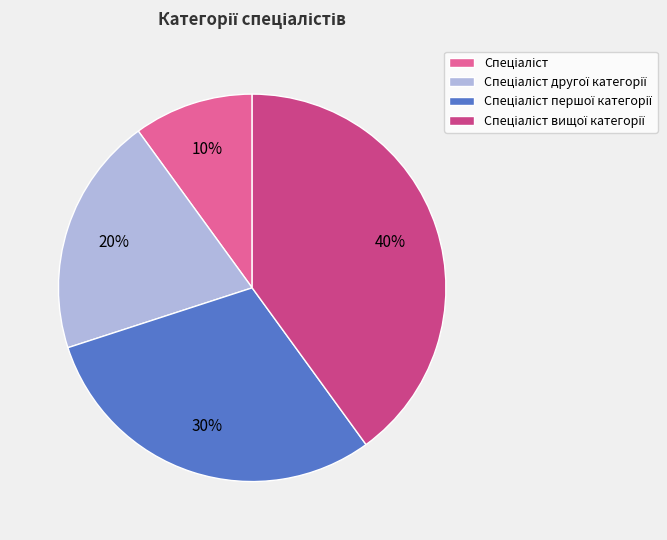

Does any single category account for the majority?

No